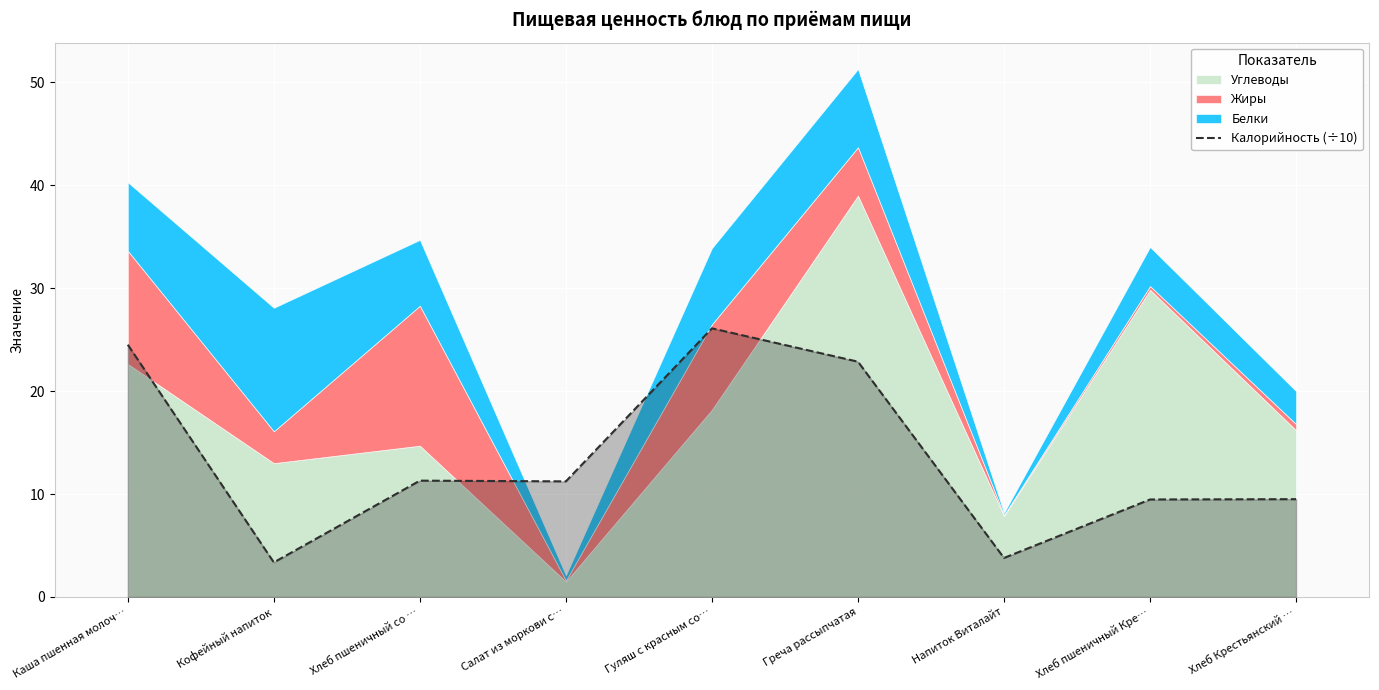

Which has a higher value, Салат из моркови с… or Кофейный напиток?

Салат из моркови с…